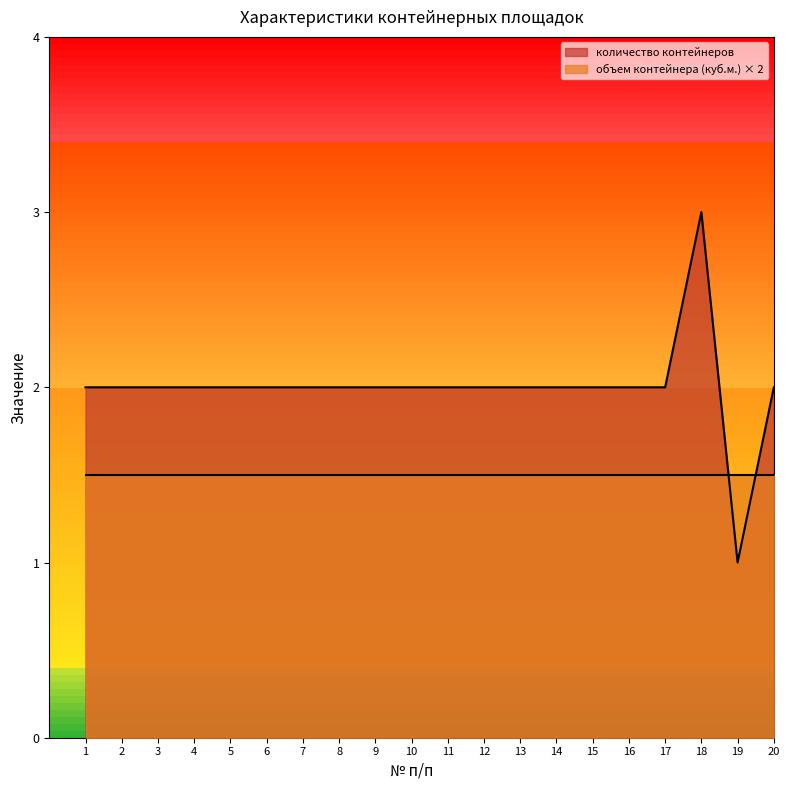

What is the ratio of the value at 16 to the value at 6?

1.0